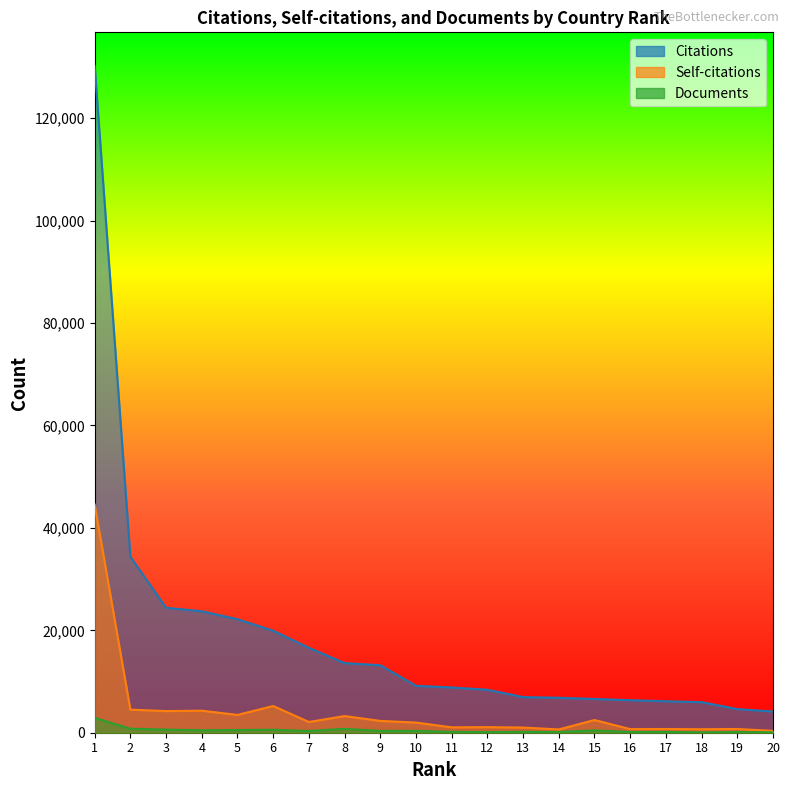

What is the sum of the Self-citations values at 15 and 9?

4783